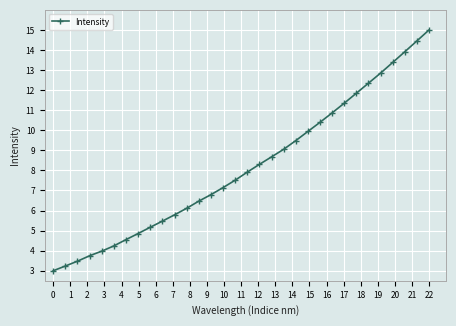

How many distinct data groups are displayed?

1